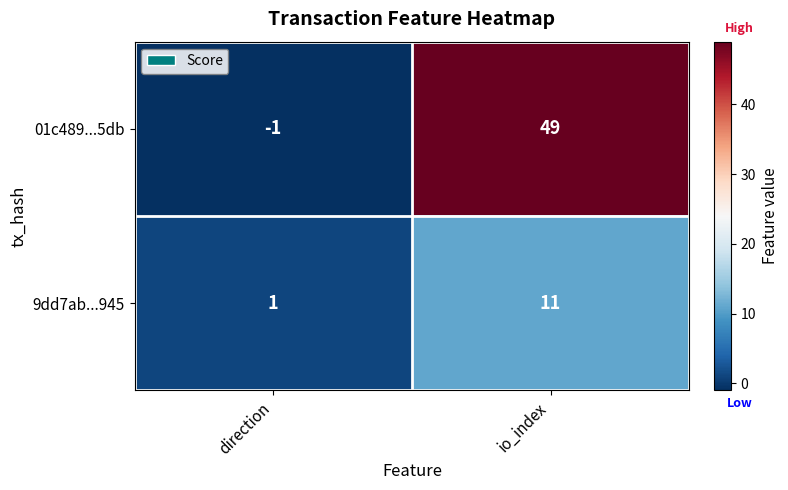

Reading left to right, transcribe all the data shown in this chart.

01c489...5db: direction=-1	io_index=49
9dd7ab...945: direction=1	io_index=11